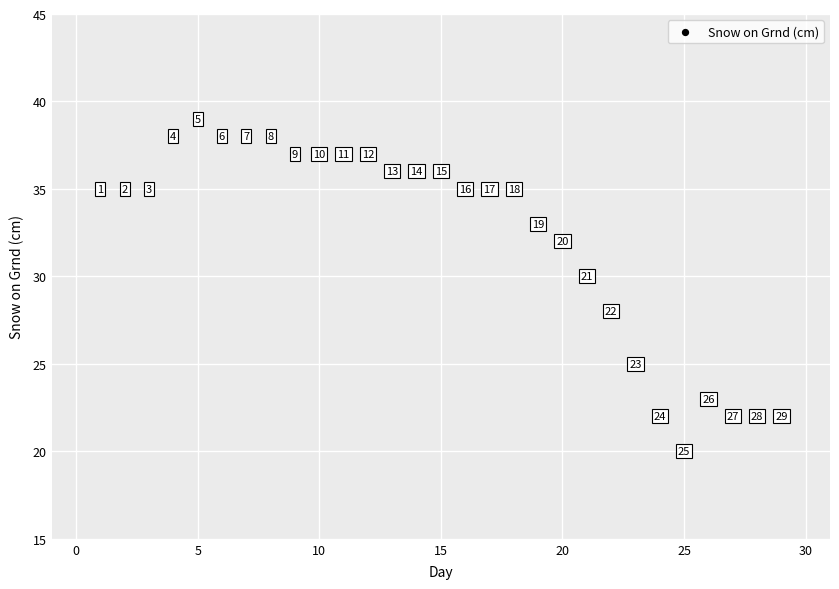

What is the range of X values (max minus min)?

28